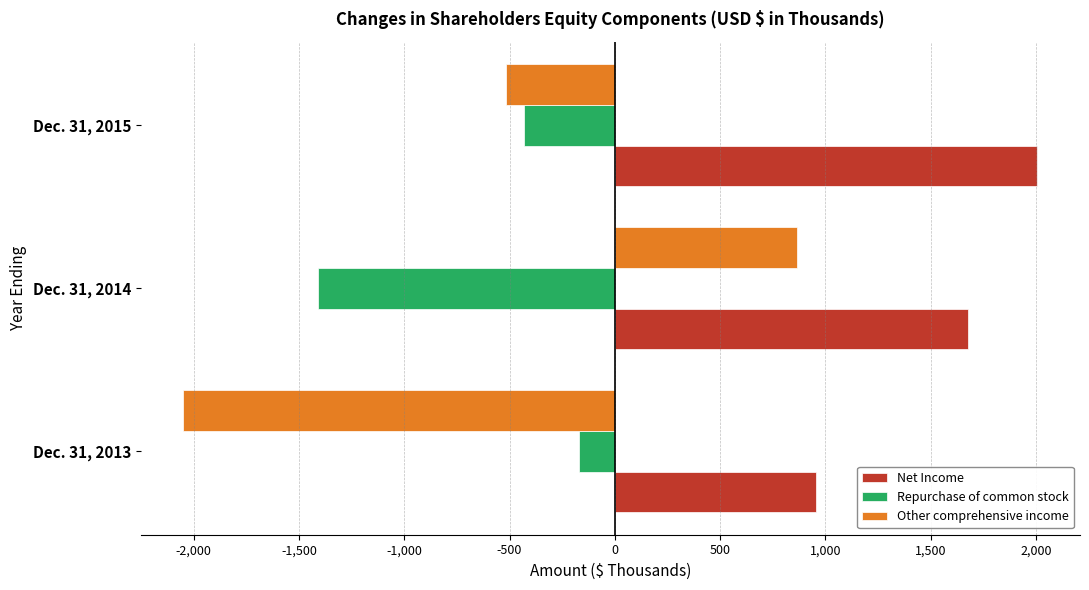

How many data points does each series have?

3